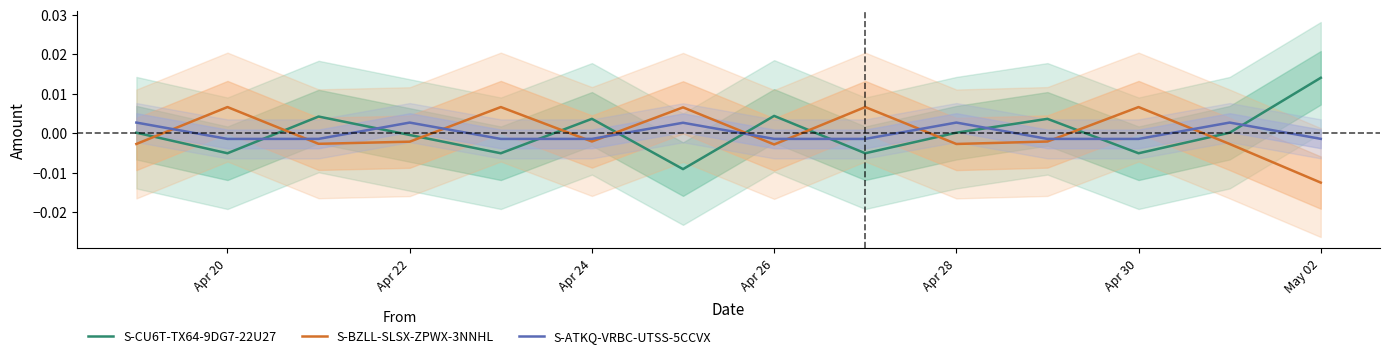

How many intersections are there between S-CU6T-TX64-9DG7-22U27 and S-BZLL-SLSX-ZPWX-3NNHL?

10